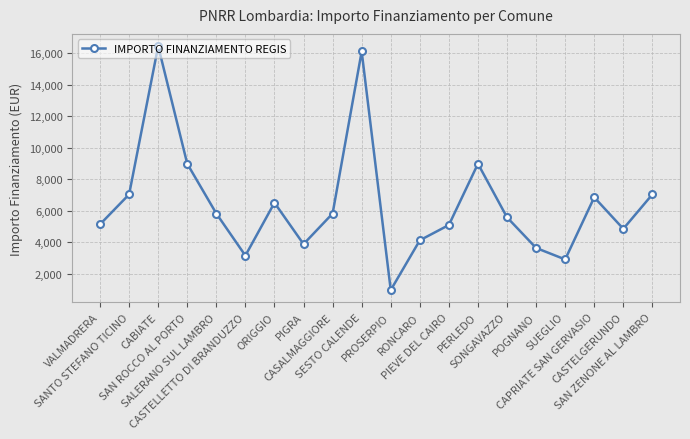

What is the sum of all values?

129109